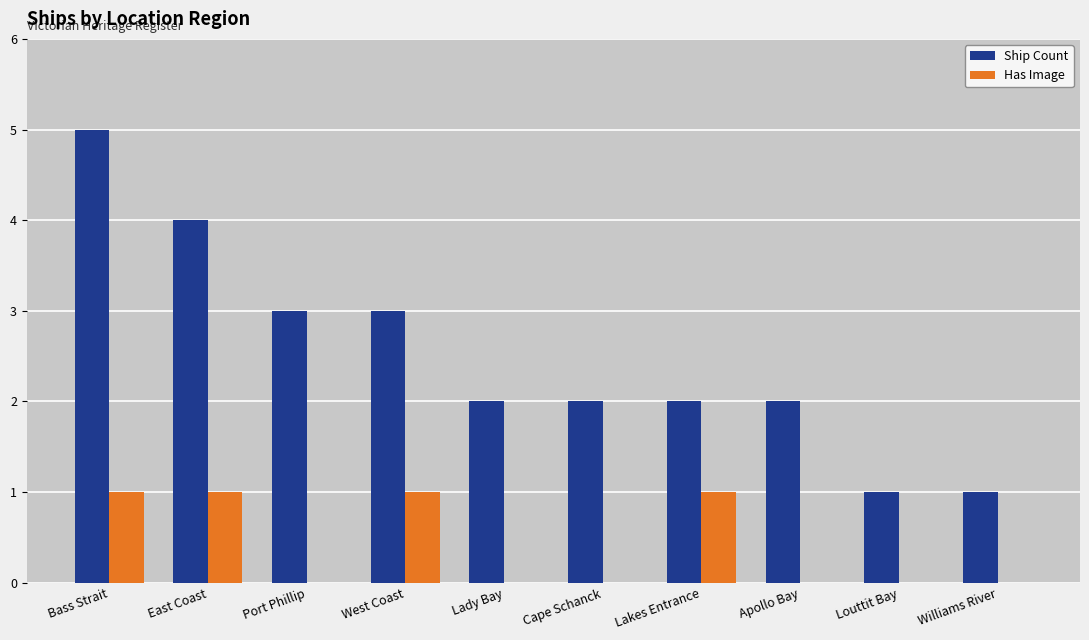

The value of Ship Count at Bass Strait is 3. True or false?

False